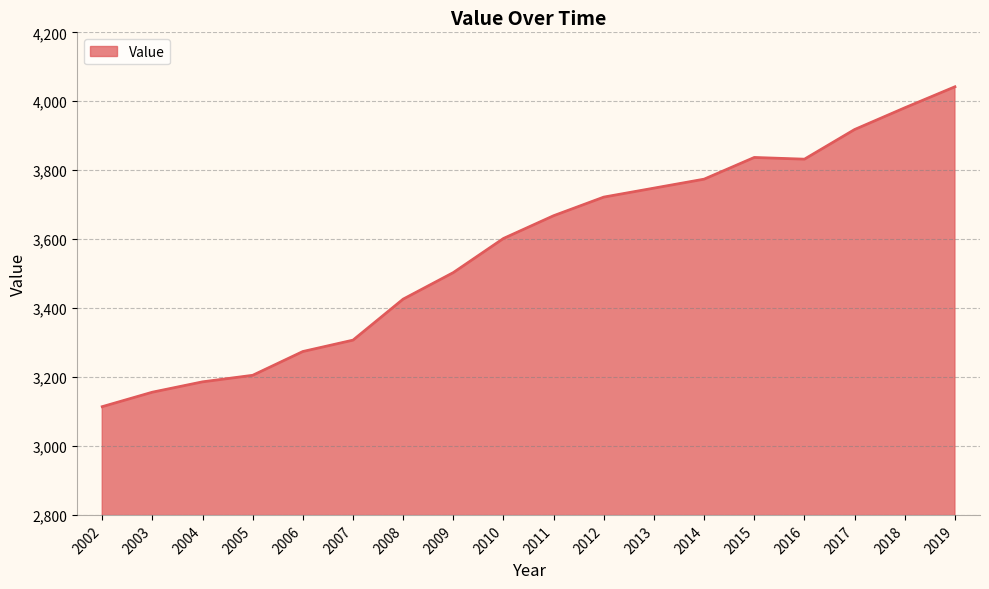

How many lines are shown in the chart?

1